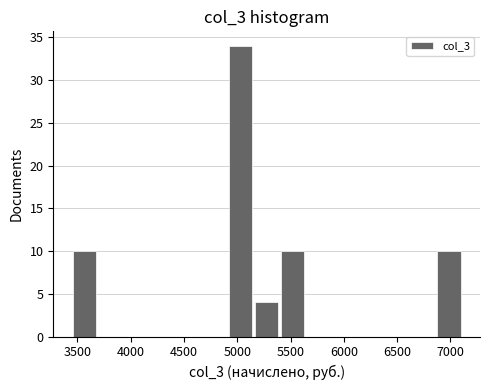

Reading left to right, list every bar in this chart as the range it spans on the x-axis followed by its height. Neither the bar edges nor the heights are printed on the chart, so give them approximately, as read against the axes.

3450 to 3700: 10
3700 to 3950: 0
3950 to 4200: 0
4200 to 4400: 0
4400 to 4650: 0
4650 to 4900: 0
4900 to 5150: 34
5150 to 5400: 4
5400 to 5650: 10
5650 to 5900: 0
5900 to 6150: 0
6150 to 6400: 0
6400 to 6600: 0
6600 to 6850: 0
6850 to 7100: 10